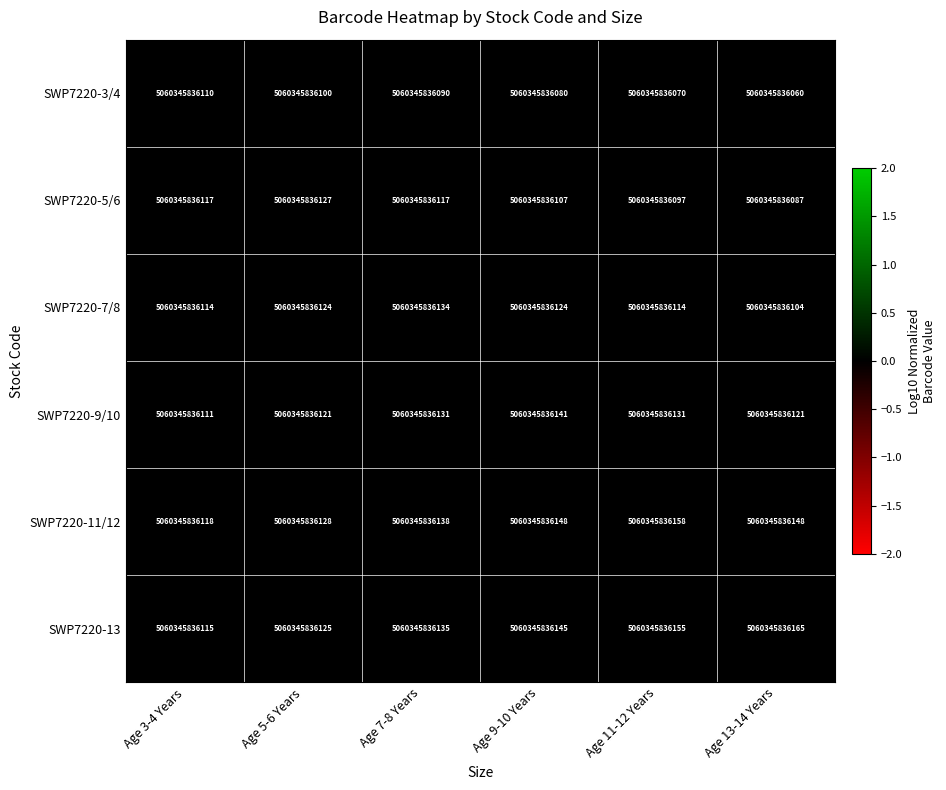

At which category is the sum across all series the highest?

Age 7-8 Years